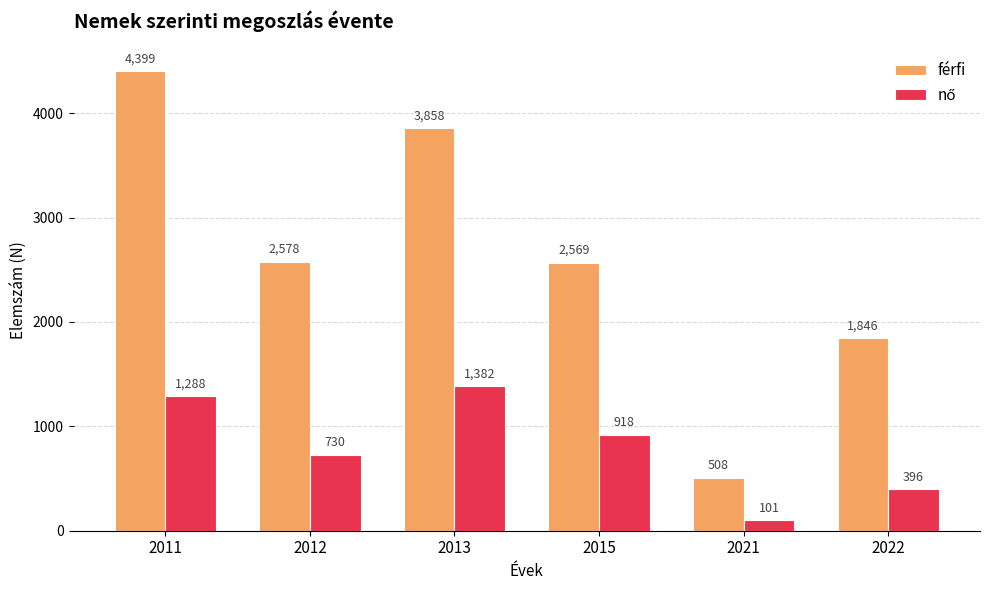

What is the sum of all férfi values?

15758